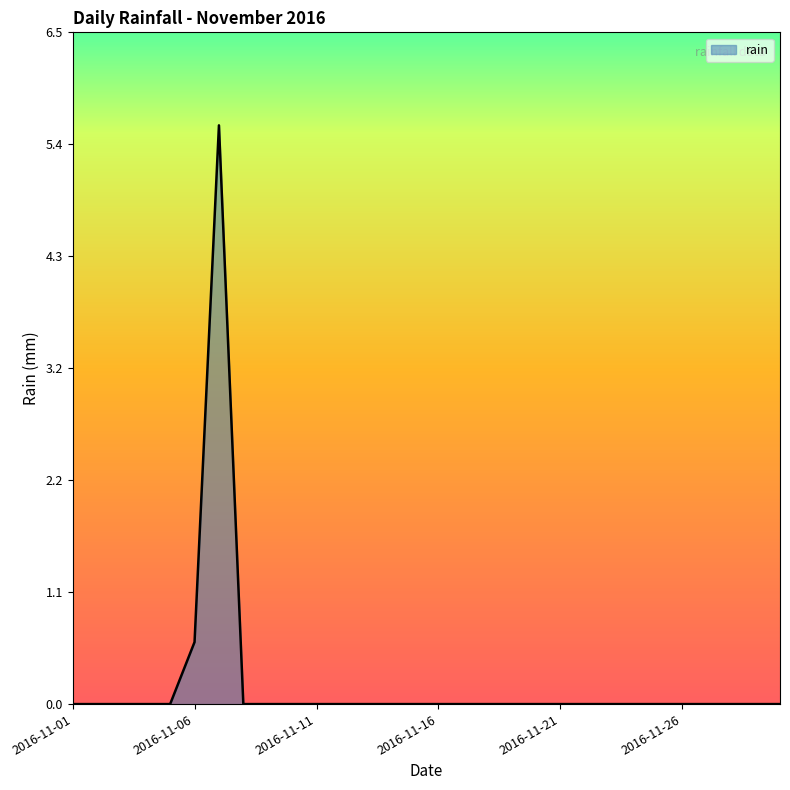

What is the maximum value shown in the chart?

5.6